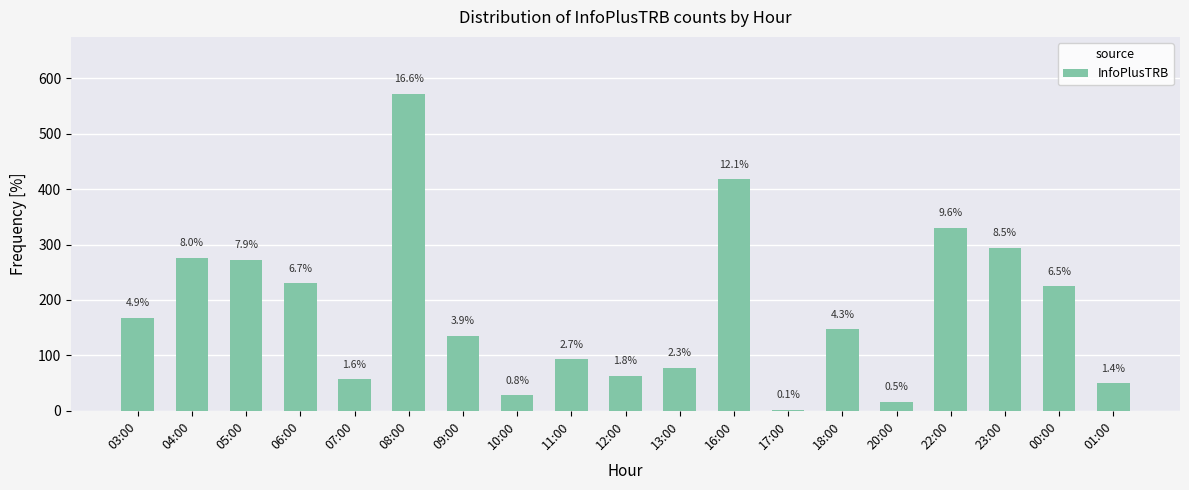

Are the bars horizontal?

No